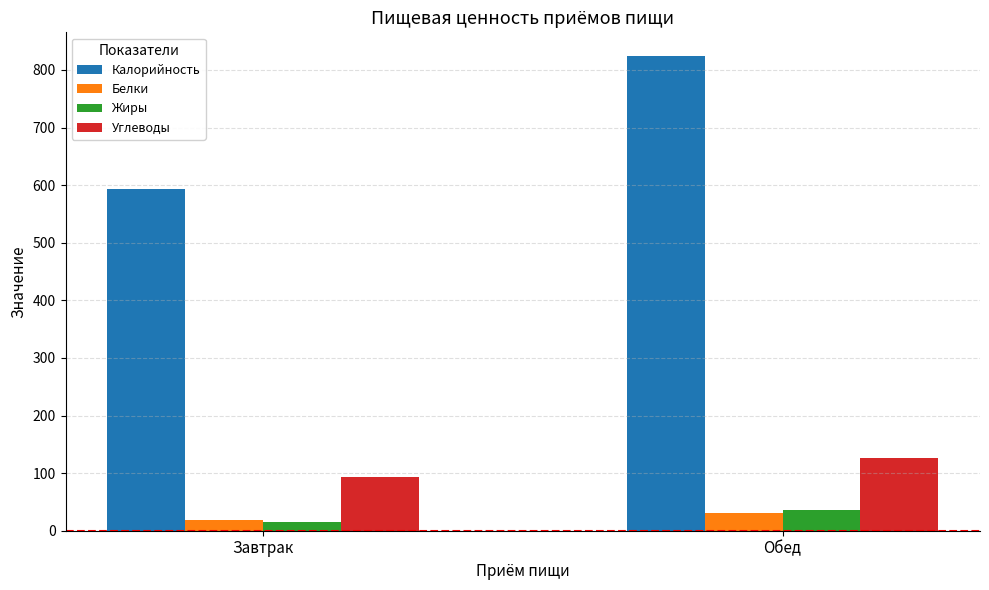

Reading right to left, what are all the values shown in this chart?

Калорийность: Обед=824.1	Завтрак=594.1
Белки: Обед=30.0	Завтрак=18.9
Жиры: Обед=35.1	Завтрак=15.8
Углеводы: Обед=125.8	Завтрак=93.3